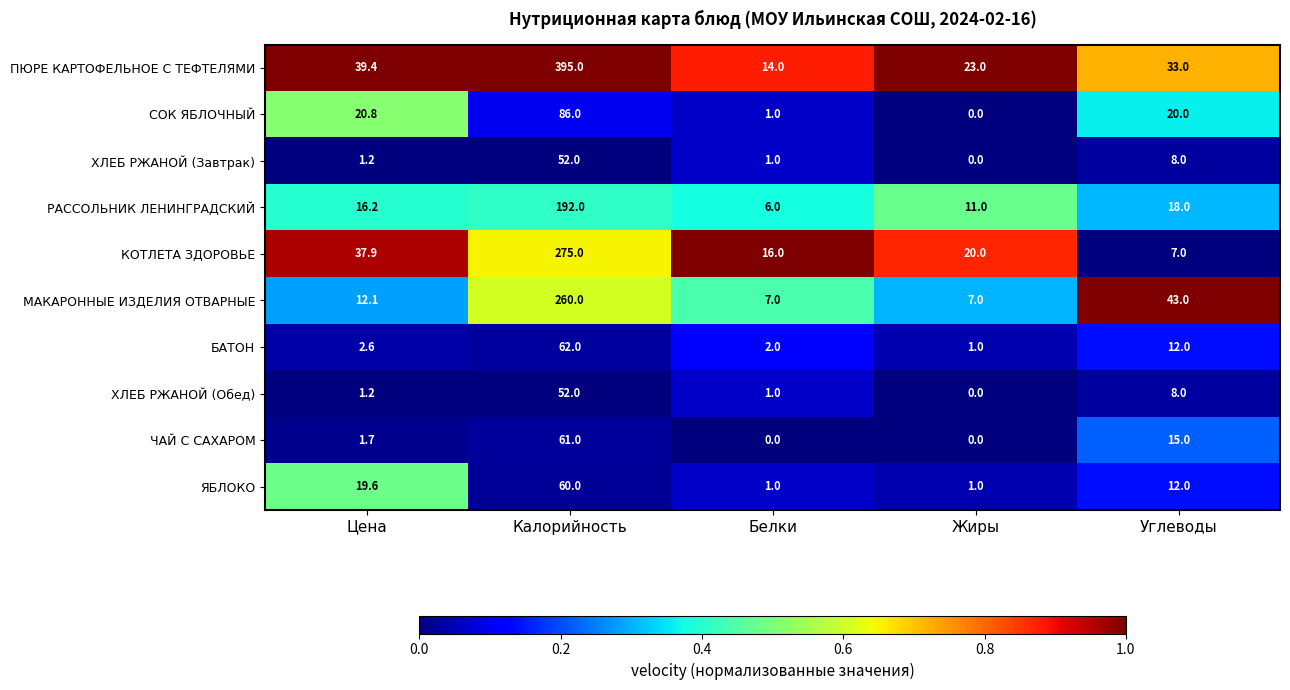

Which series has the widest spread of values?

ПЮРЕ КАРТОФЕЛЬНОЕ С ТЕФТЕЛЯМИ